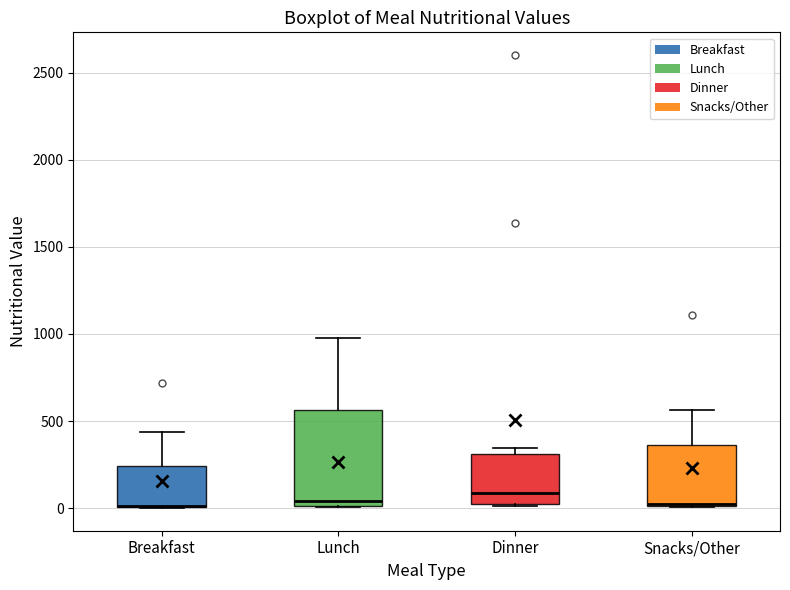

Reading left to right, transcribe this box plot: for each box, give where its median line is, the range the box spans, and where its two whiskers end, as read against the y-axis. The values are not printed on the chart, so give them approximately, as read against the axis.

Breakfast: median 0 (drawn on the box's lower edge), box 0 to 250, whiskers 0 to 450
Lunch: median 50, box 0 to 550, whiskers 0 to 1000
Dinner: median 100, box 0 to 300, whiskers 0 (just below the box's lower edge) to 350
Snacks/Other: median 0 (drawn on the box's lower edge), box 0 to 350, whiskers 0 to 550